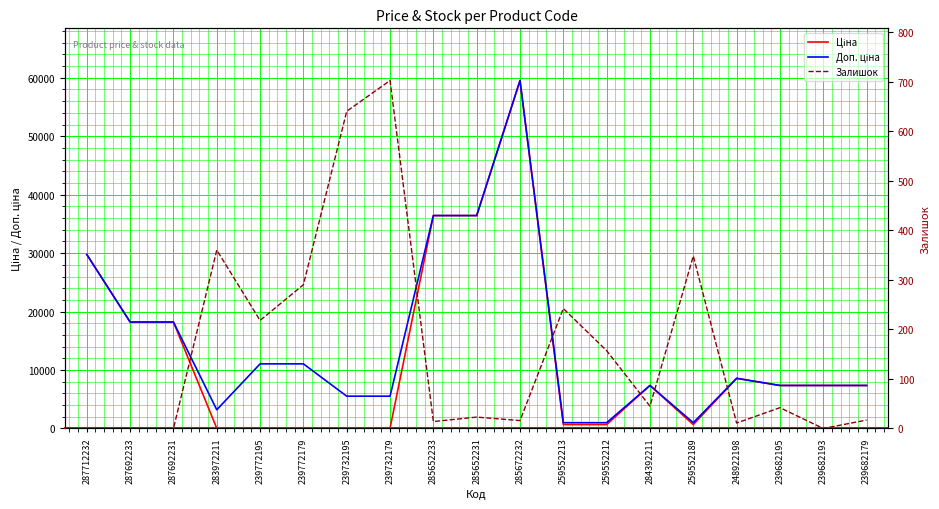

Is this an area chart (filled region under the line)?

No